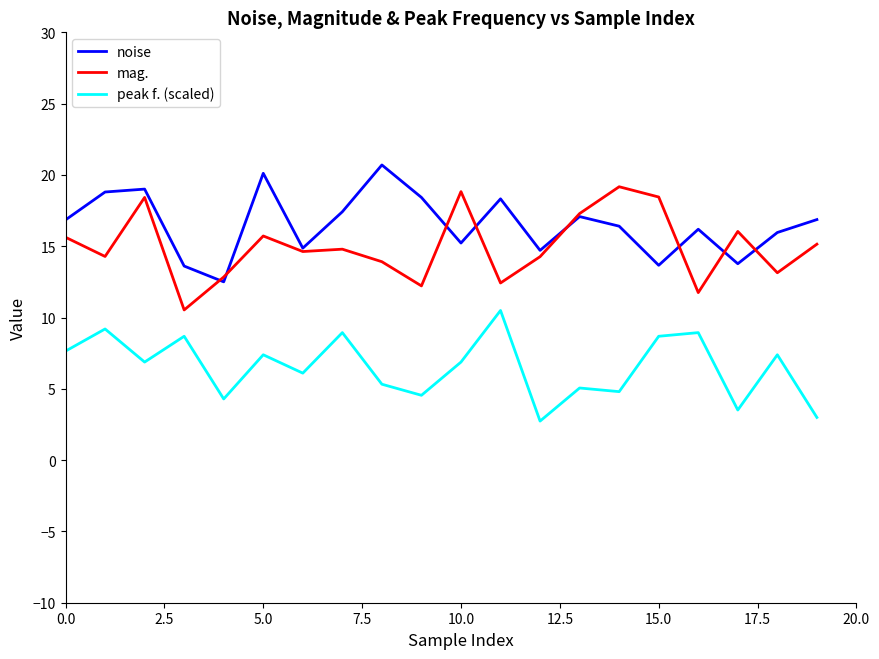

What is the maximum value for peak f. (scaled)?

10.5